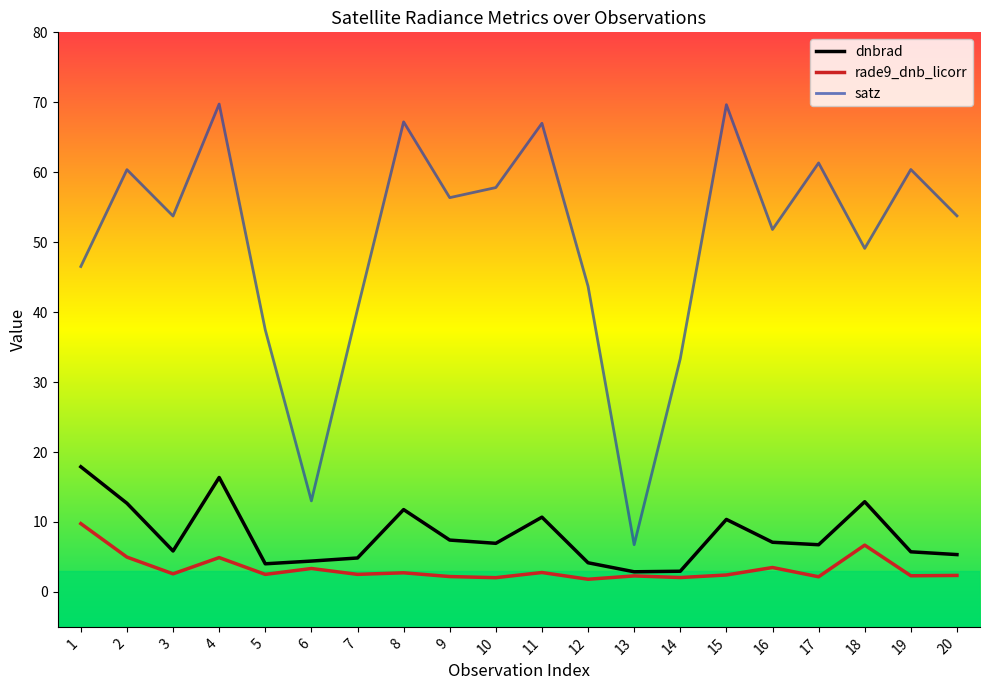

What is the difference between the rade9_dnb_licorr values at 10 and 5?

0.5